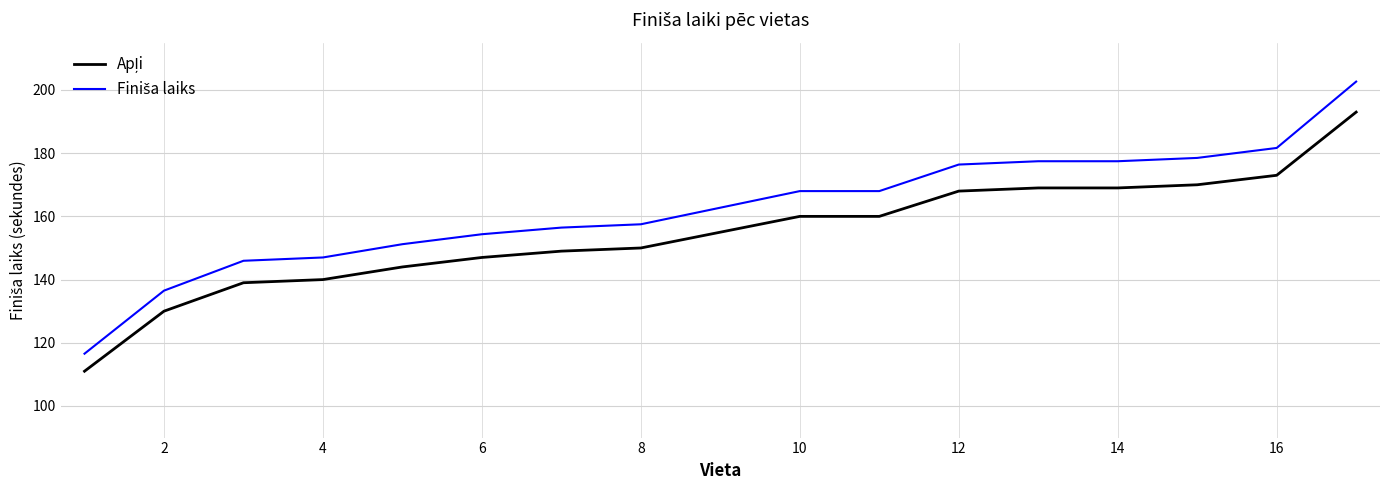

What is the minimum value shown in the chart?

111.0